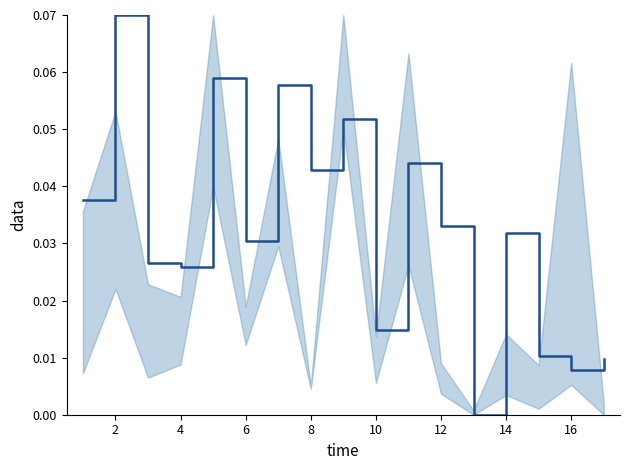

What is the maximum value shown in the chart?

0.1